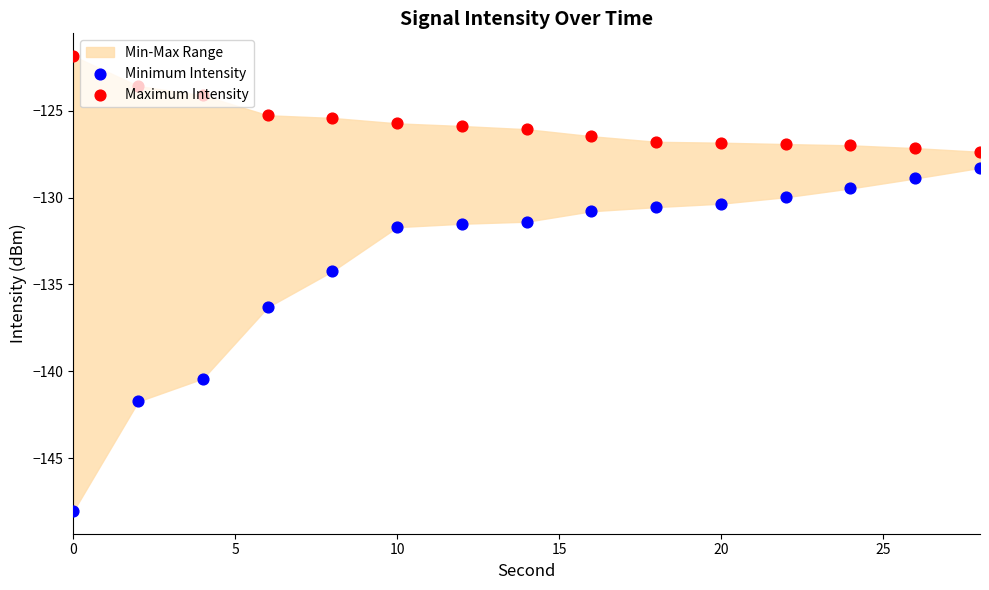

Which series has the largest Y range (max minus min)?

Minimum Intensity